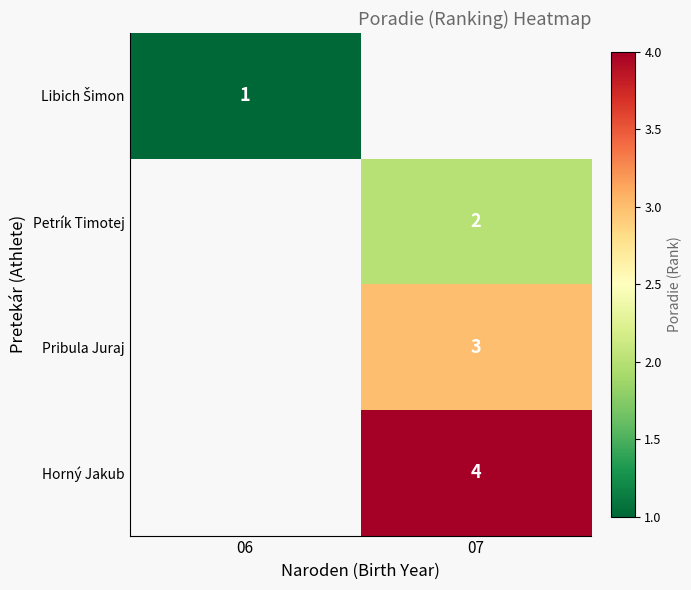

True or false: Petrík Timotej has a value of 1 at 07.

False